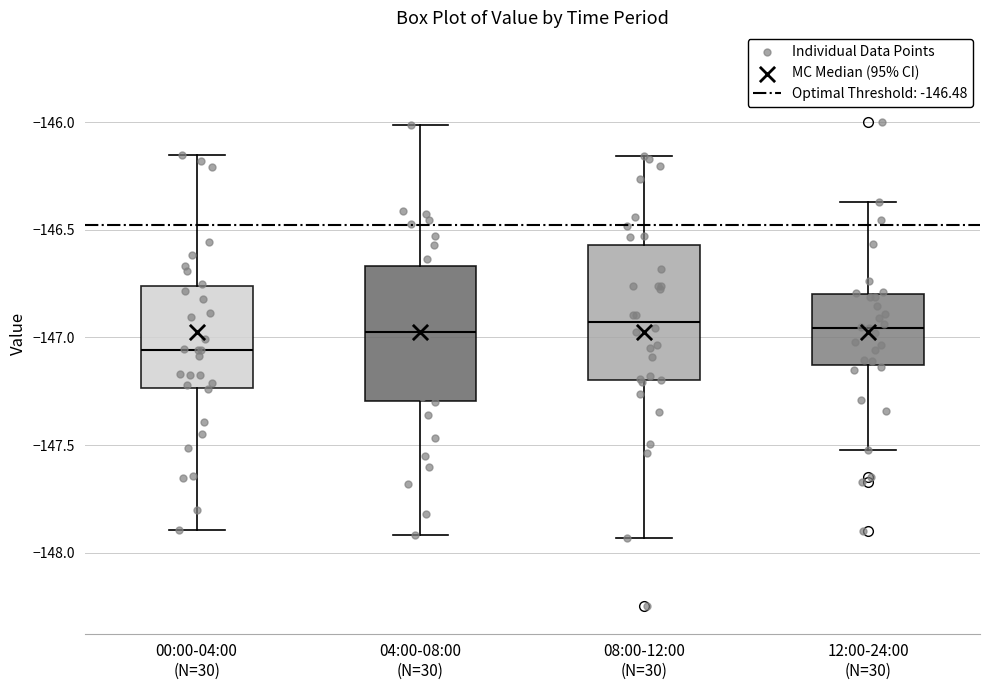

Reading left to right, transcribe this box plot: for each box, give where its median line is, the range the box spans, and where its two whiskers end, as read against the y-axis. The values are not printed on the chart, so give them approximately, as read against the axis.

00:00-04:00 (N=30): median -147.05, box -147.25 to -146.75, whiskers -147.90 to -146.15
04:00-08:00 (N=30): median -146.95, box -147.30 to -146.65, whiskers -147.90 to -146.00
08:00-12:00 (N=30): median -146.95, box -147.20 to -146.55, whiskers -147.95 to -146.15
12:00-24:00 (N=30): median -146.95, box -147.15 to -146.80, whiskers -147.50 to -146.35